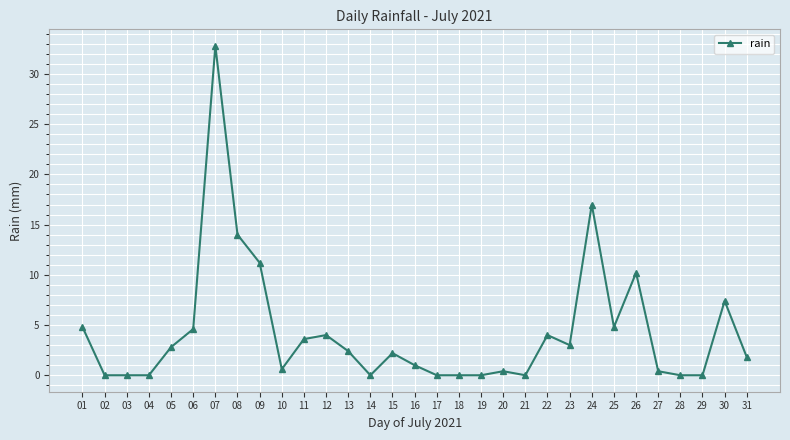

How many lines are shown in the chart?

1